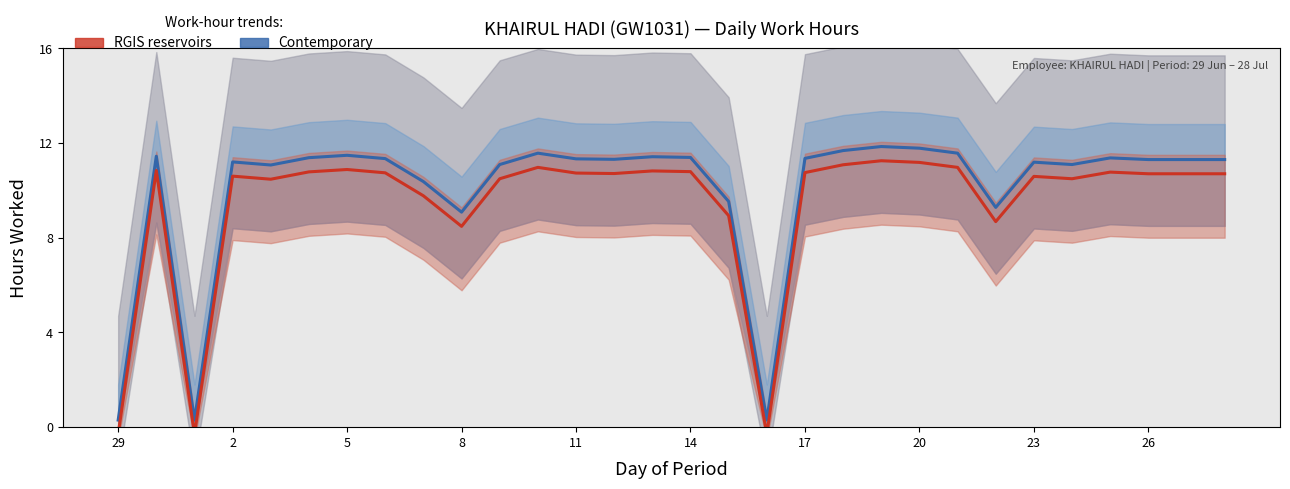

Rank the series at 29 from highest to lowest value.

Contemporary, RGIS reservoirs